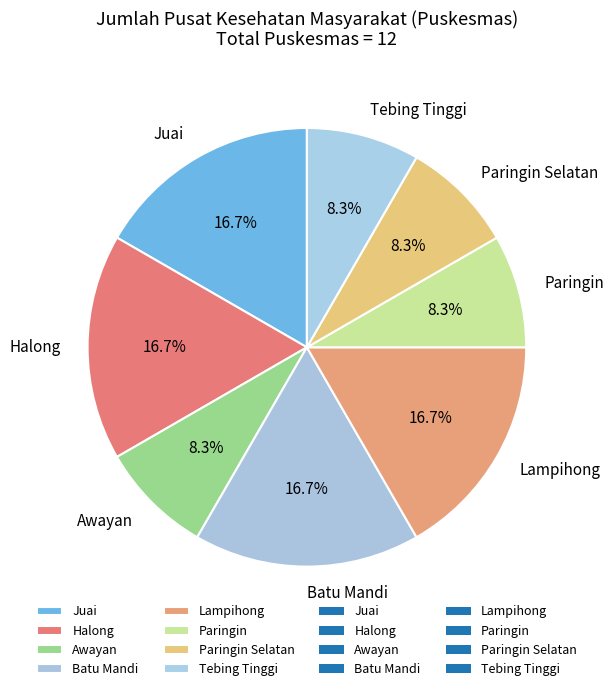

The Halong slice represents 6% of the pie. True or false?

False